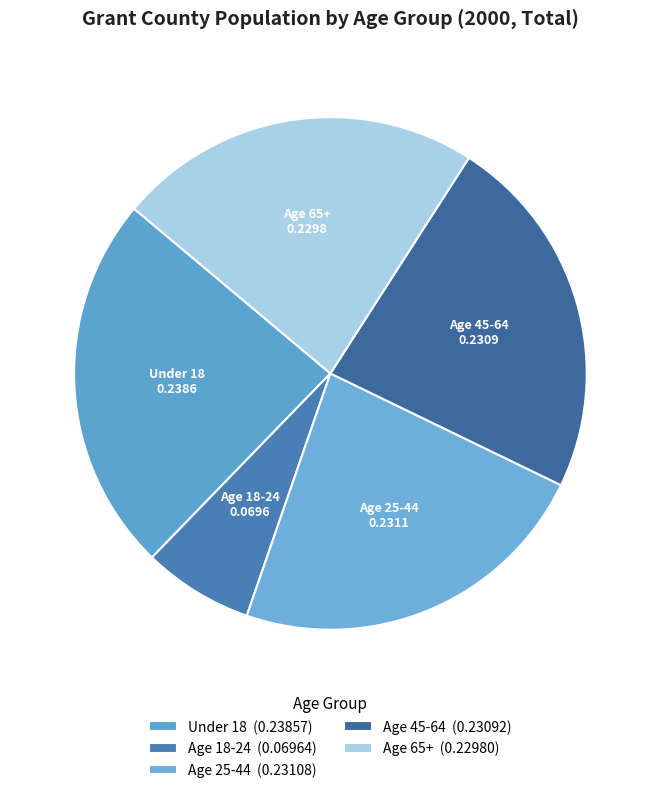

How many slices are in this pie chart?

5